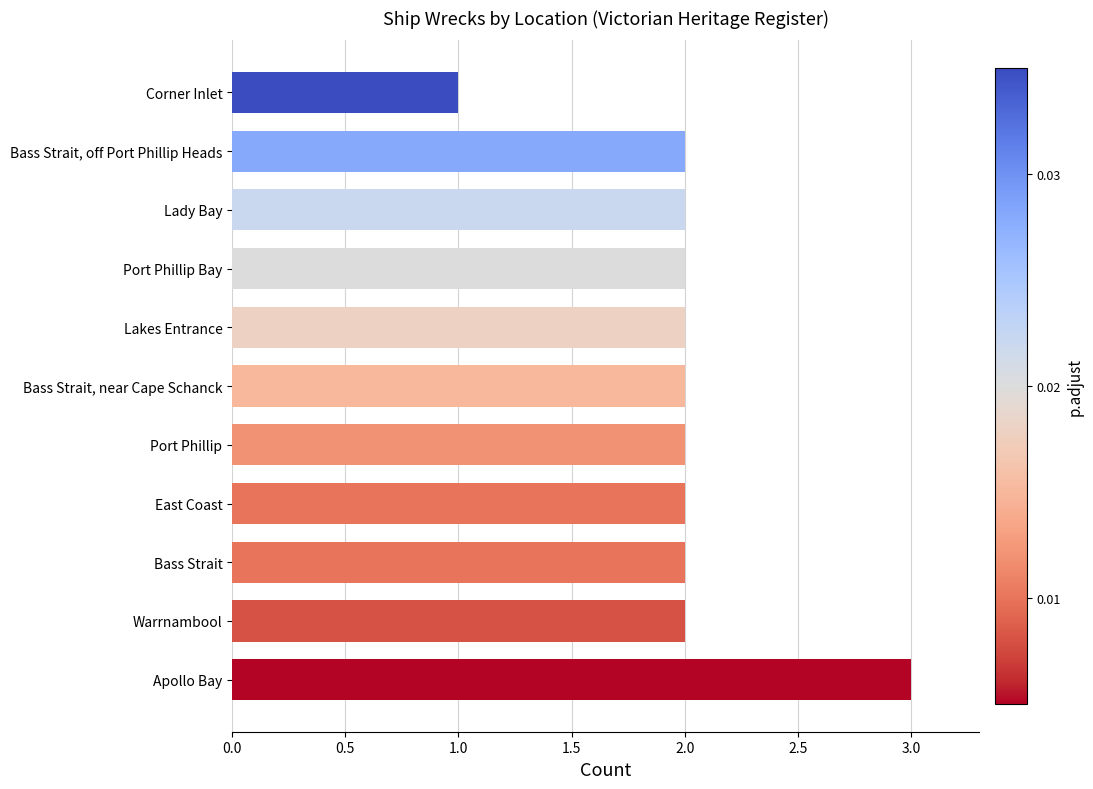

The chart shows a value of 2 at Bass Strait, near Cape Schanck. True or false?

True